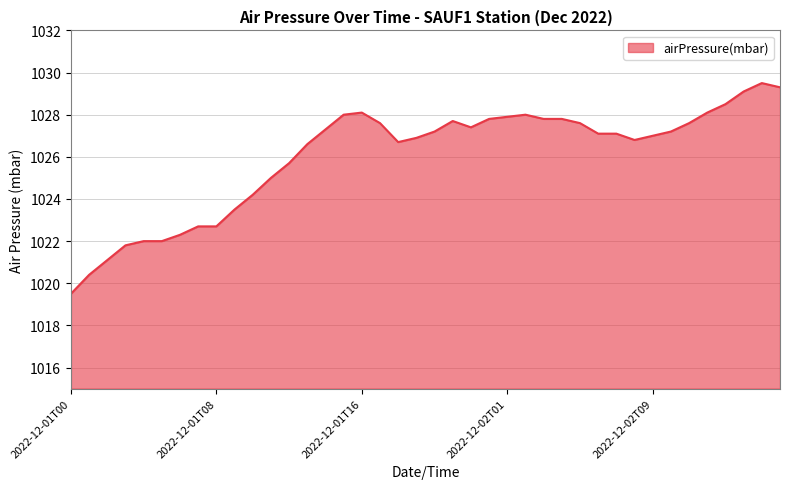

What is the maximum value shown in the chart?

1029.5